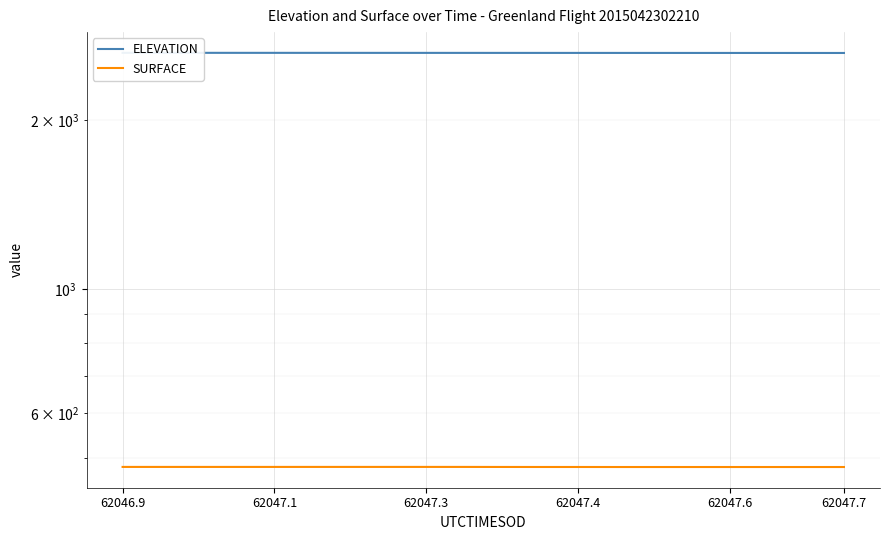

At which category is the sum across all series the highest?

62046.9